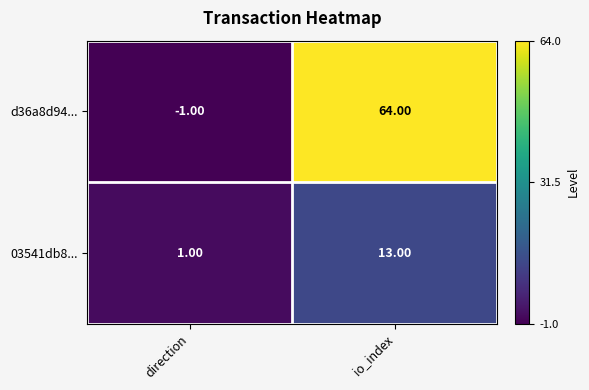

Between direction and io_index, which series saw the biggest shift?

d36a8d94...